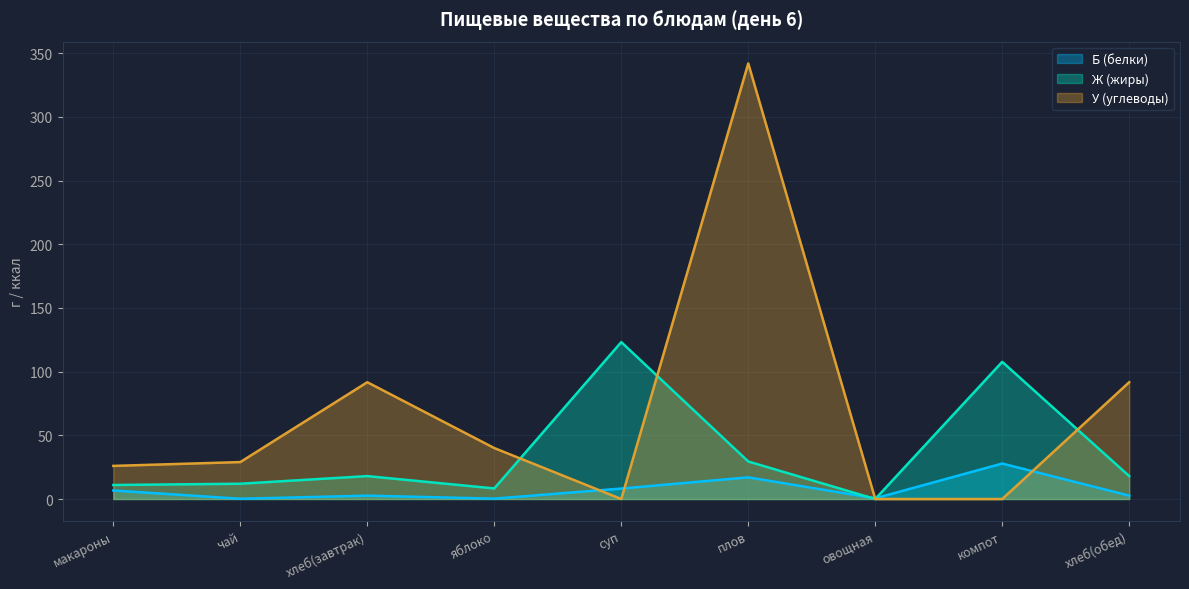

Which category has the lowest value in the У (углеводы) series?

суп